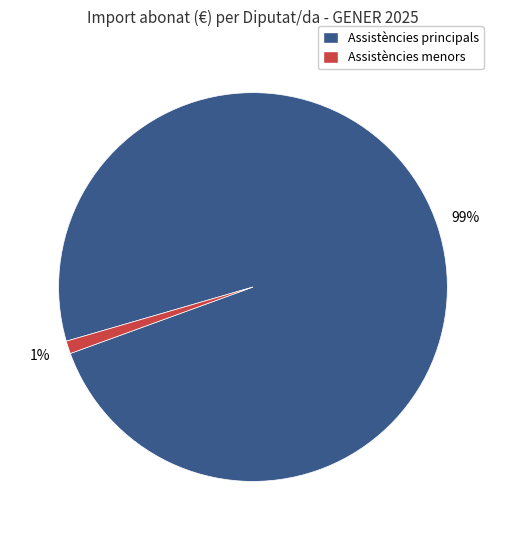

Which has a higher value, Assistències menors or Assistències principals?

Assistències principals